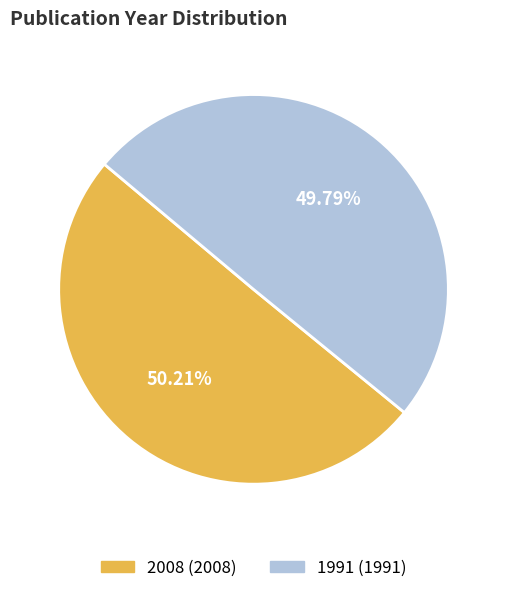

Approximately how many times larger is the value at 1991 compared to 2008?

1.0